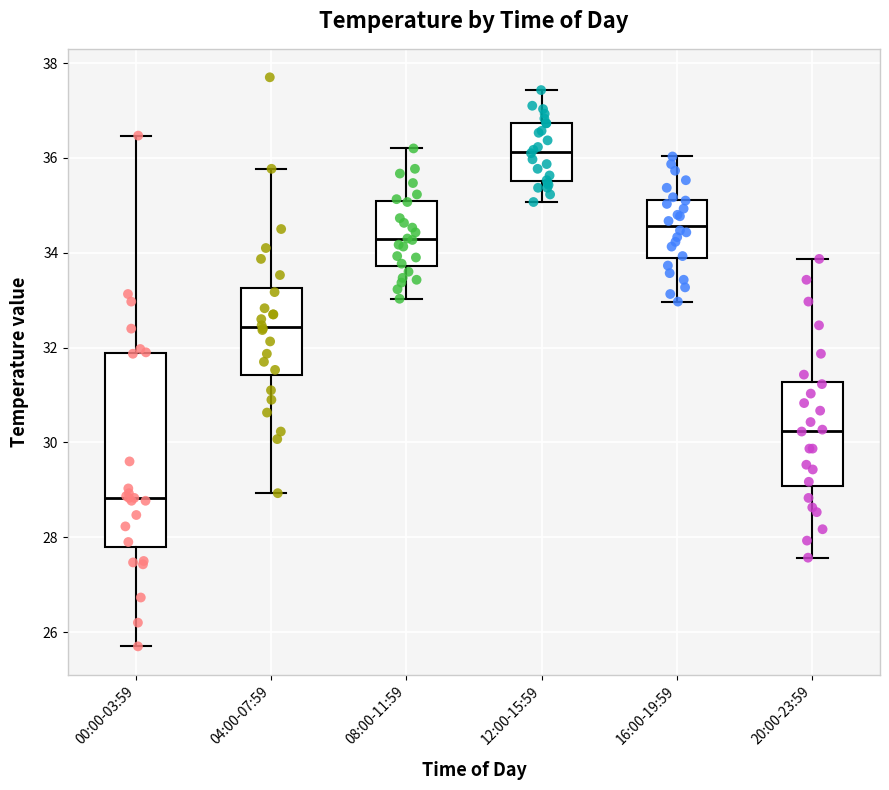

Where is the lower edge of the box for 08:00-11:59 on the y-axis? The values are not printed on the chart, so give them approximately, as read against the axis.

33.8